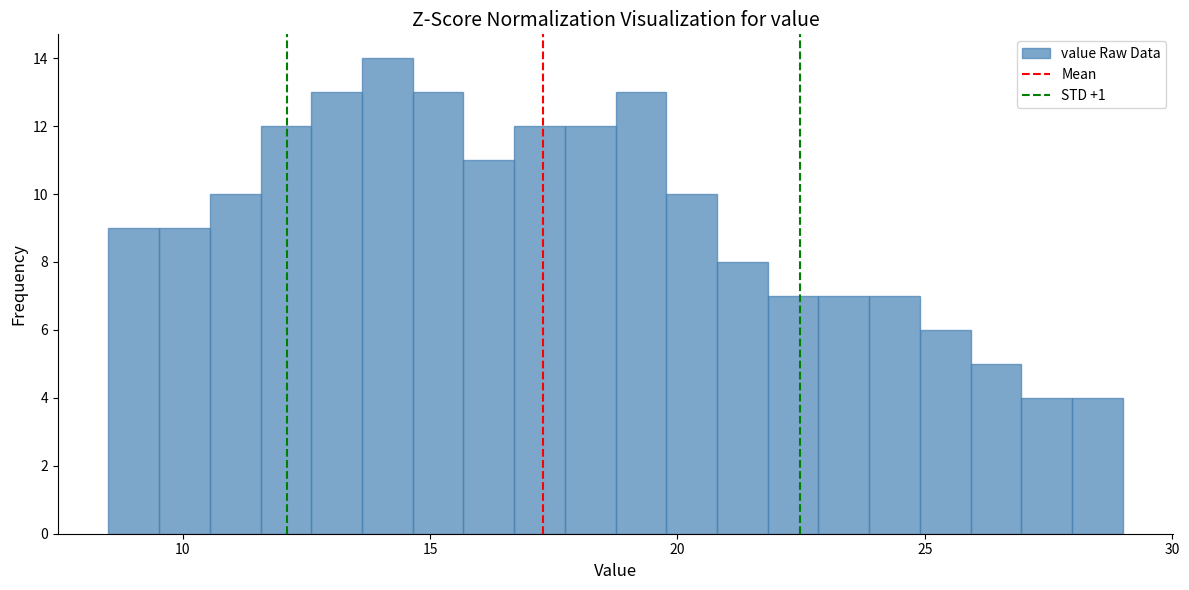

Read against the x-axis, roughly where is the centre of the tallest bar?

14.0